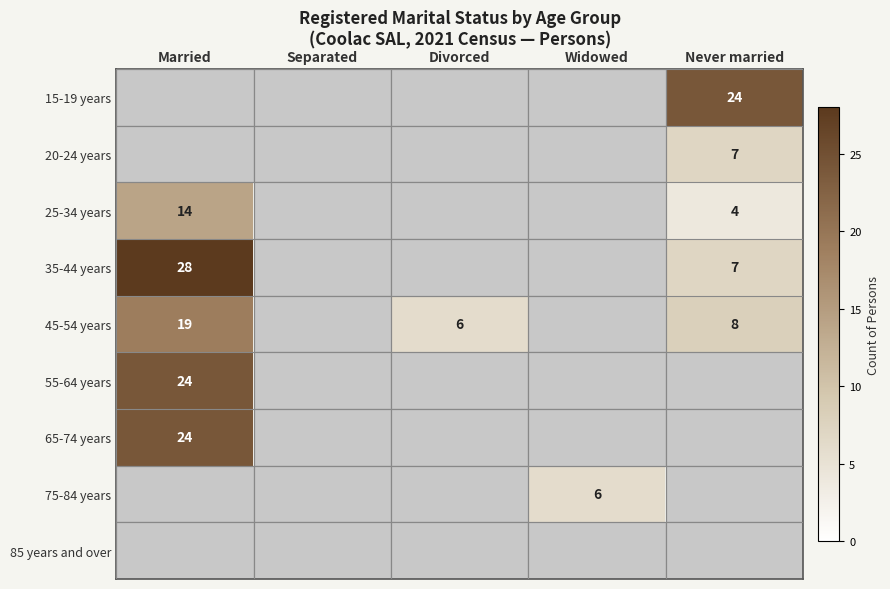

The value of 35-44 years at Married is 49. True or false?

False